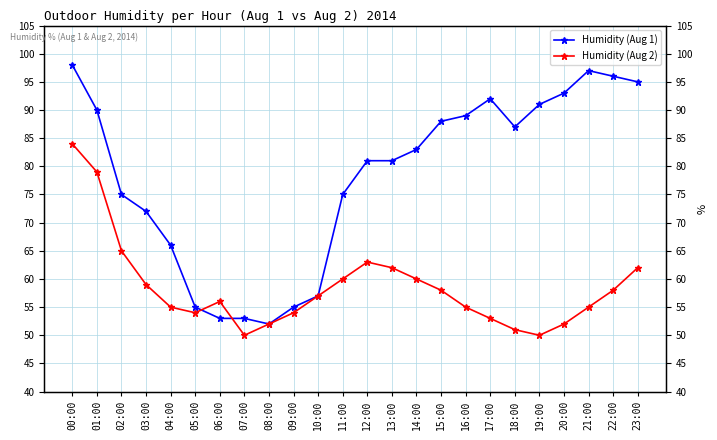

What is the difference between the second highest and second lowest values in the Humidity (Aug 2) series?

29